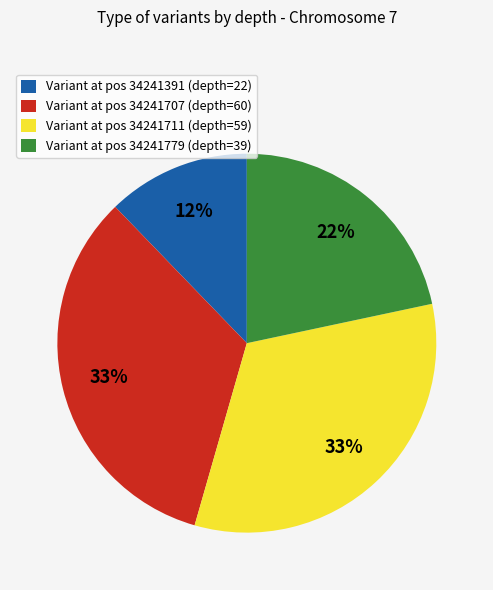

What is the smallest slice in the pie chart?

Variant at pos 34241391 (depth=22)